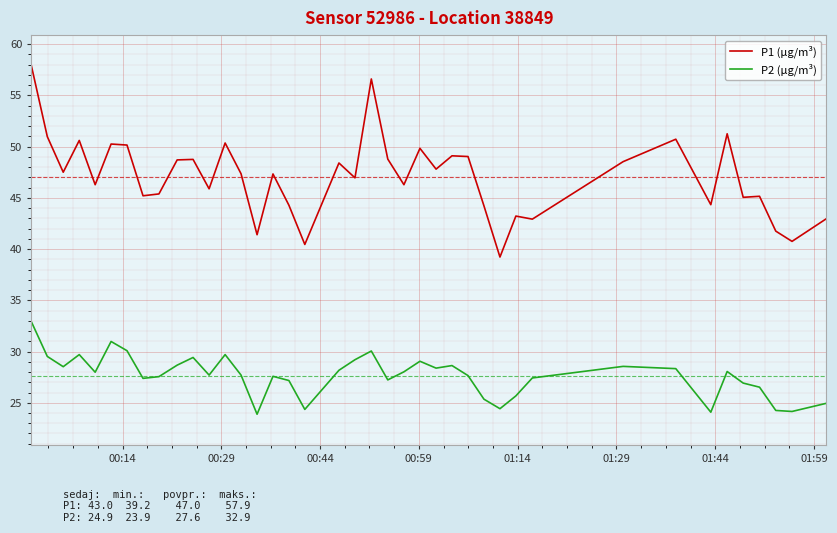

True or false: P2 (µg/m³) has more than 2 interior local peaks.

True